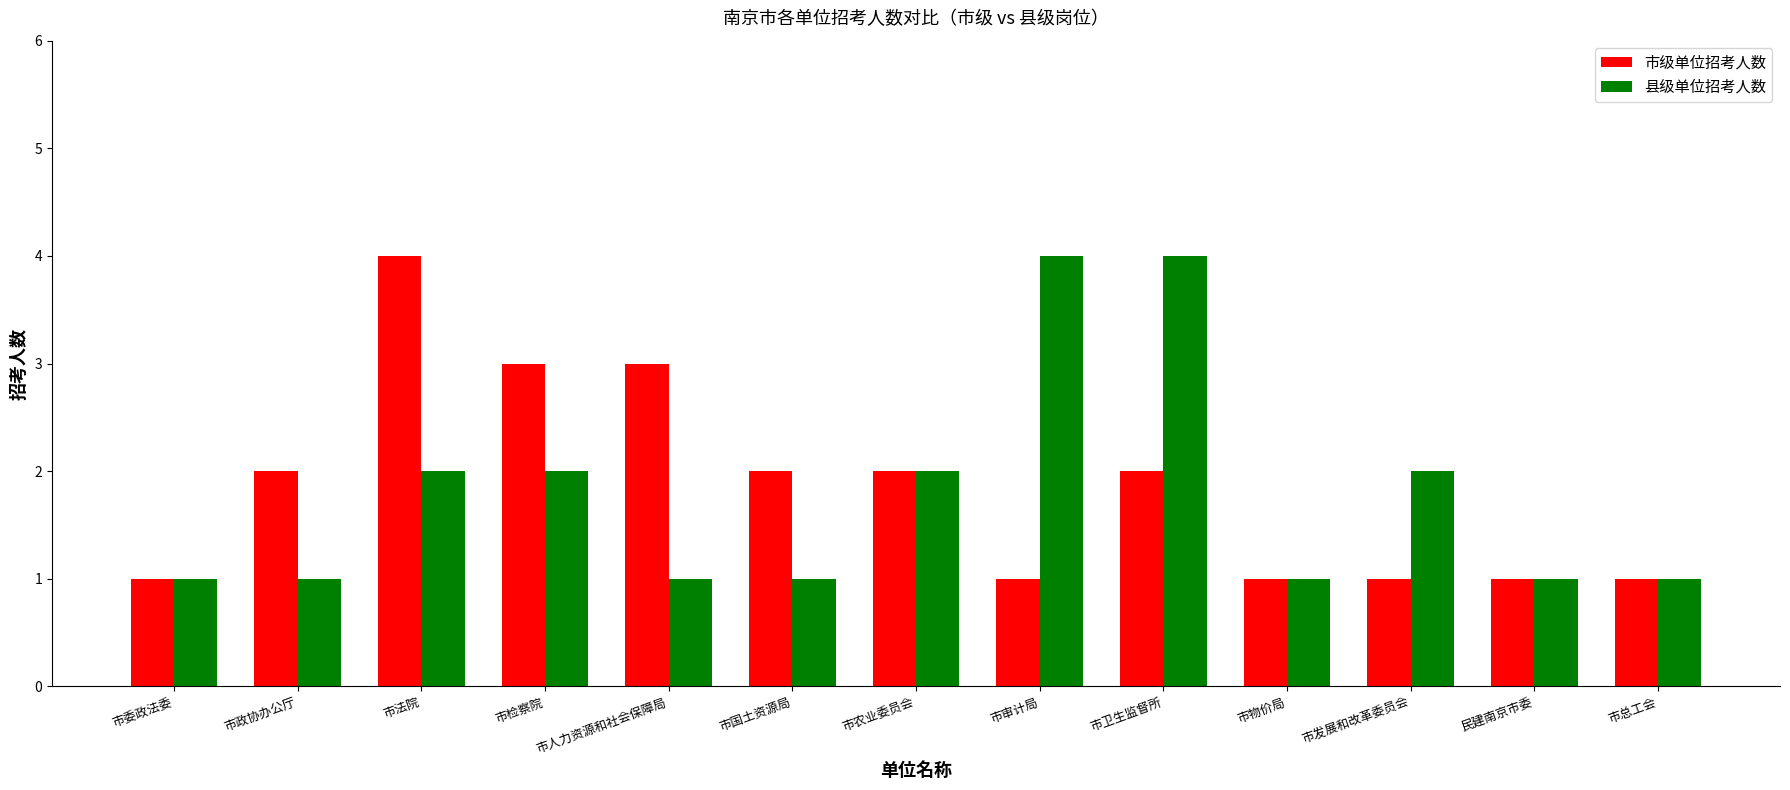

What is the label of the 1st bar from the right?

市总工会